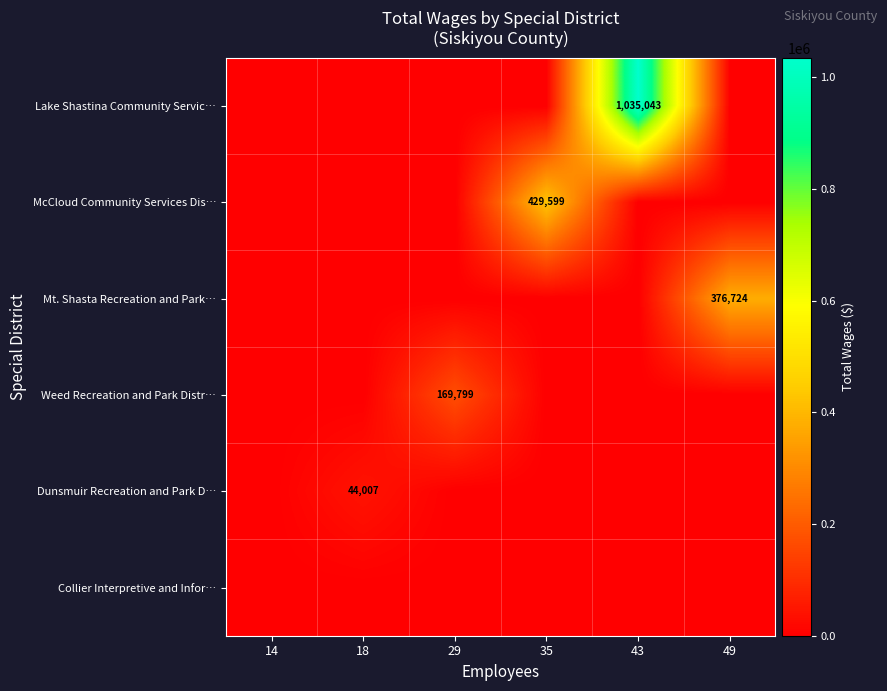

Where is McCloud Community Services Dis… nearest to the value 214799?

14